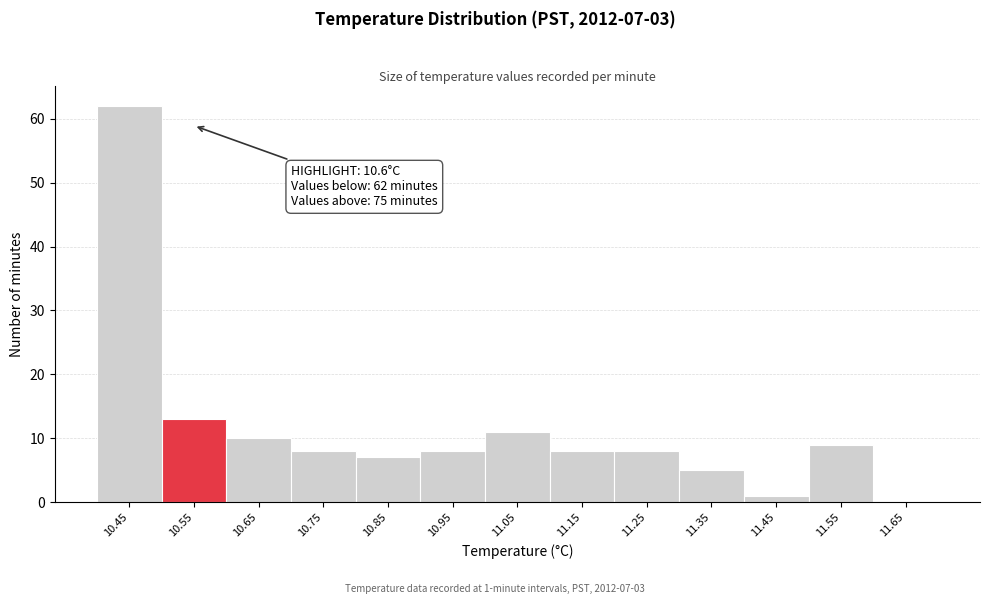

Reading left to right, extract all data points from this chart.

10.45=62	10.55=13	10.65=10	10.75=8	10.85=7	10.95=8	11.05=11	11.15=8	11.25=8	11.35=5	11.45=1	11.55=9	11.65=0